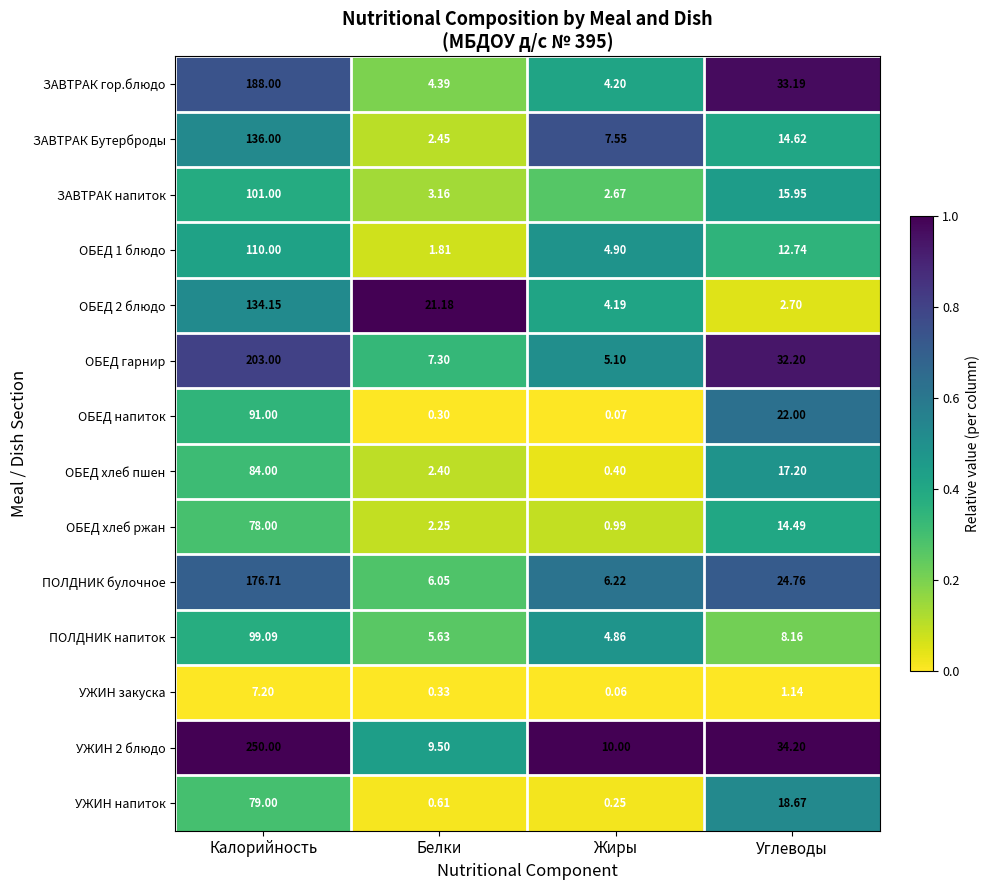

Rank the series at Жиры from lowest to highest value.

УЖИН закуска, ОБЕД напиток, УЖИН напиток, ОБЕД хлеб пшен, ОБЕД хлеб ржан, ЗАВТРАК напиток, ОБЕД 2 блюдо, ЗАВТРАК гор.блюдо, ПОЛДНИК напиток, ОБЕД 1 блюдо, ОБЕД гарнир, ПОЛДНИК булочное, ЗАВТРАК Бутерброды, УЖИН 2 блюдо